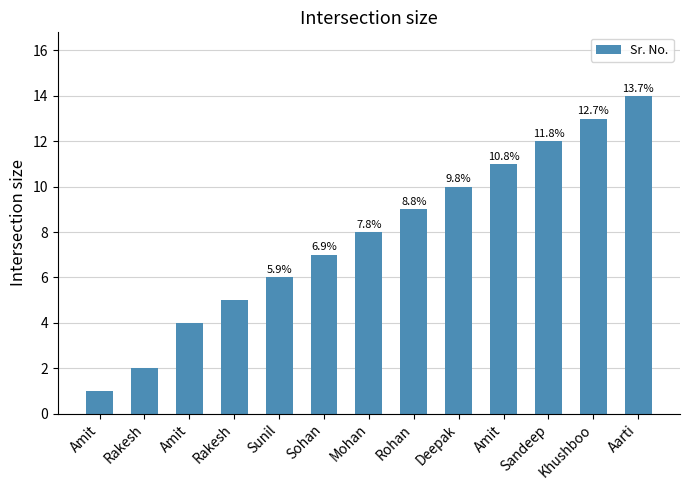

Are the bars horizontal?

No